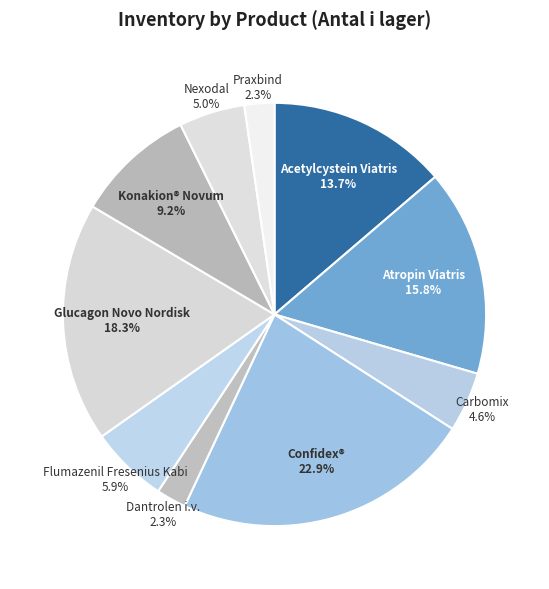

Count the number of slices in the pie.

10